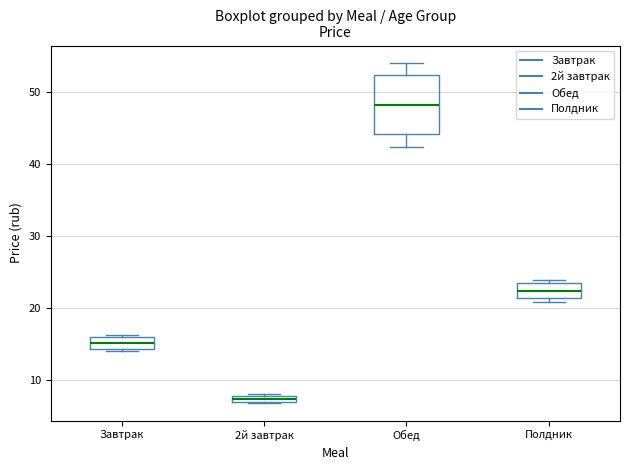

Which box is the tallest, from its lower edge to its upper edge?

Обед